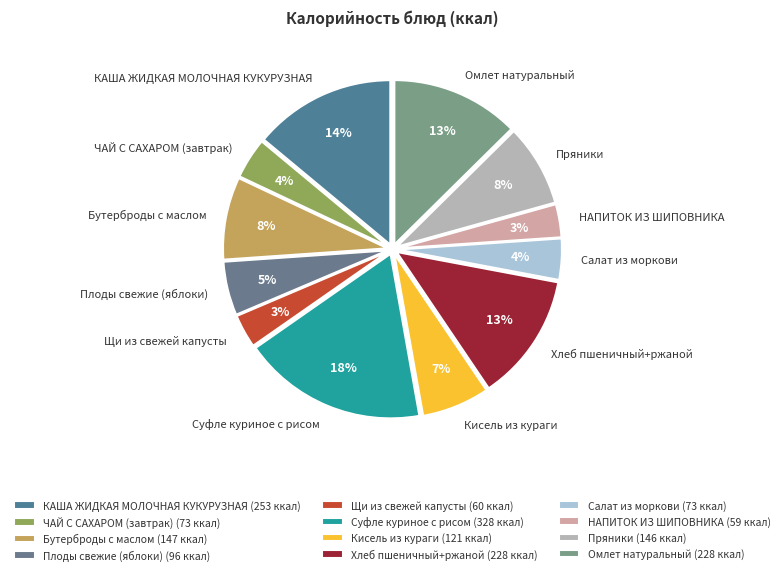

Which category has the biggest portion of the pie?

Суфле куриное с рисом